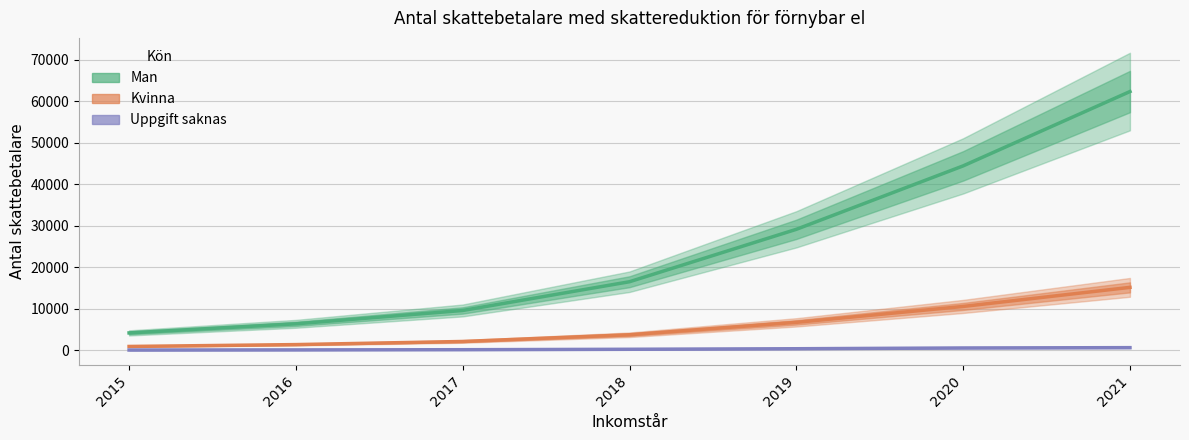

True or false: Kvinna and Uppgift saknas cross at least once.

False